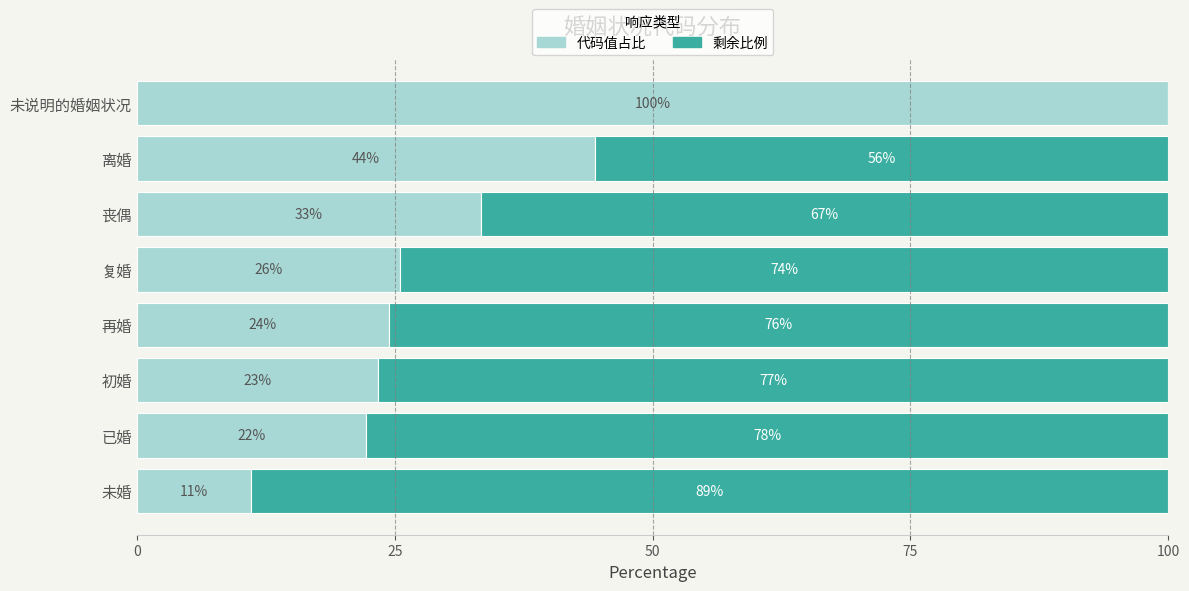

What is the sum of all 剩余比例 values?

515.6